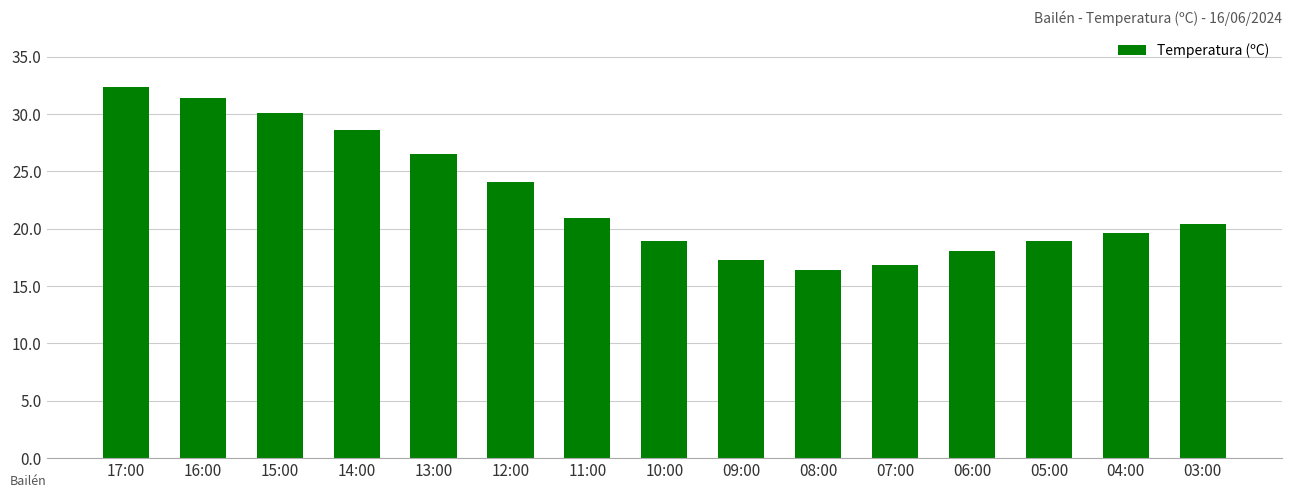

Reading left to right, what are all the values shown in this chart?

17:00=32.4	16:00=31.4	15:00=30.1	14:00=28.6	13:00=26.5	12:00=24.1	11:00=20.9	10:00=18.9	09:00=17.3	08:00=16.4	07:00=16.8	06:00=18.1	05:00=18.9	04:00=19.6	03:00=20.4